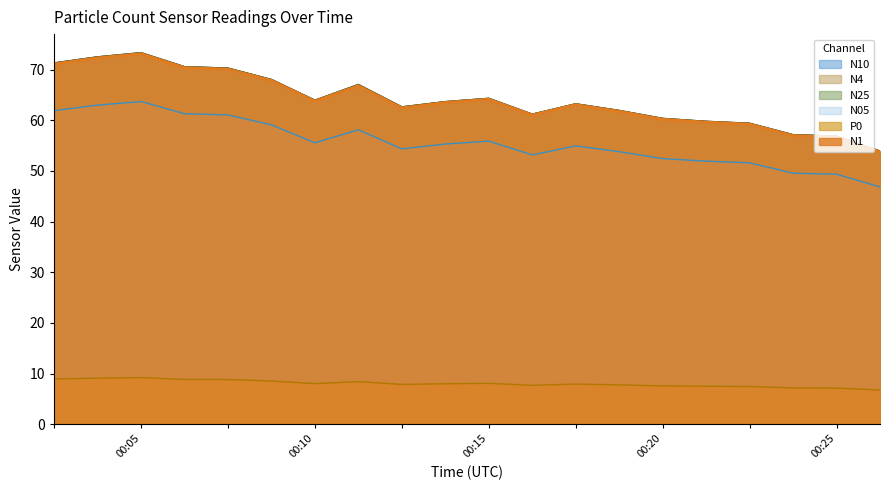

True or false: N05 and N10 cross at least once.

False